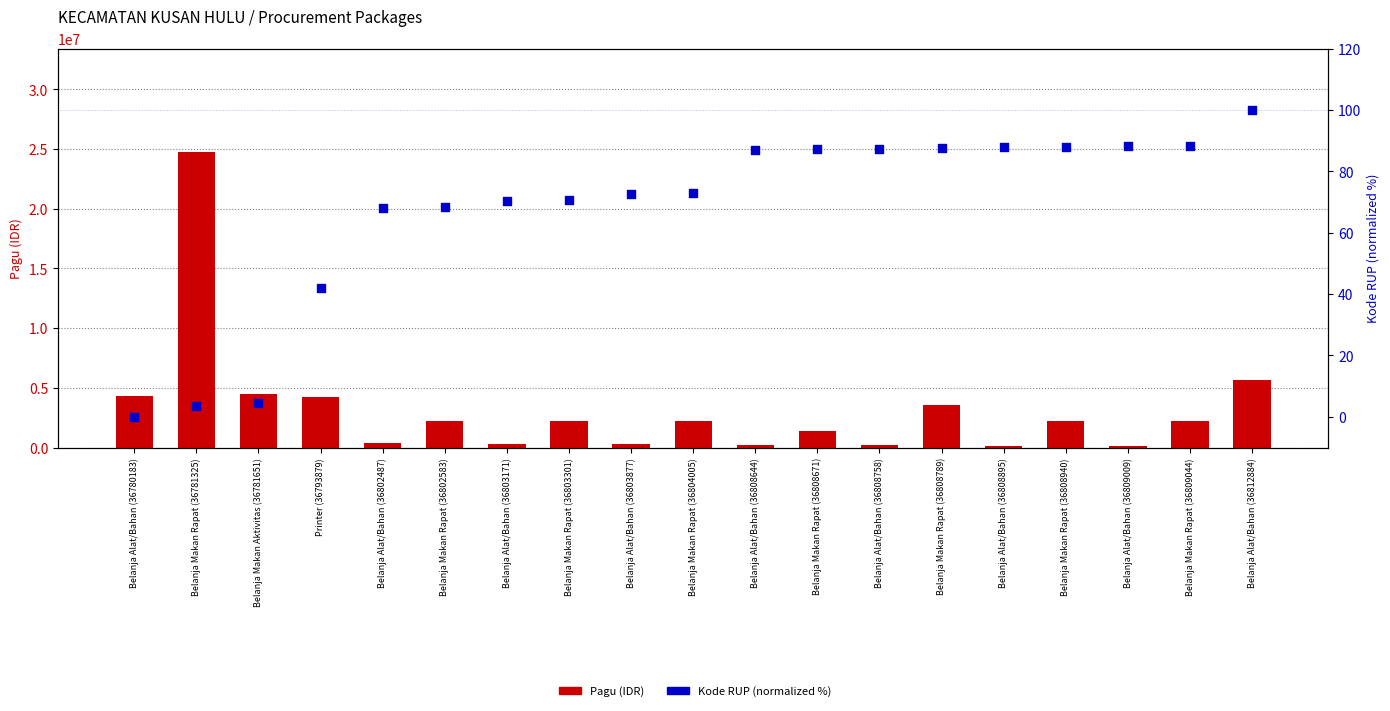

Which series has the largest total across all categories?

Pagu